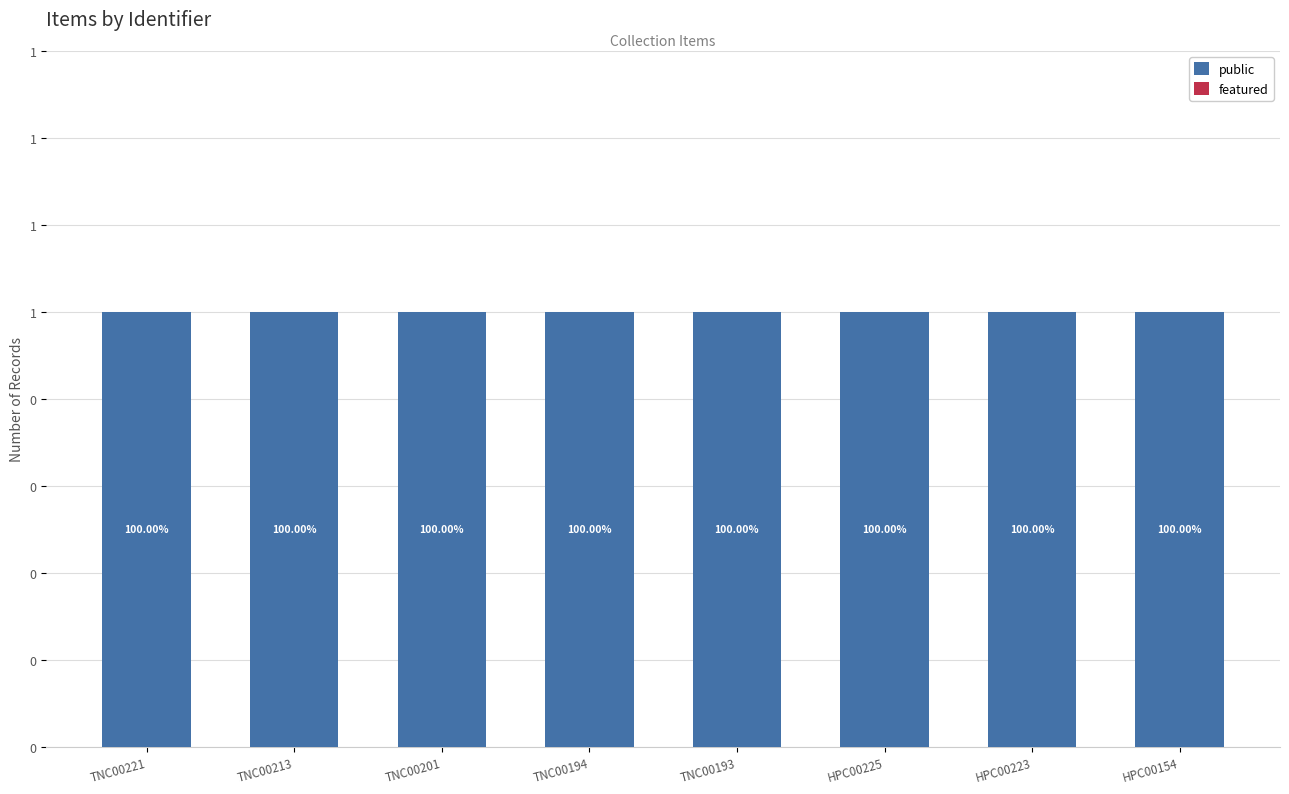

What is the greatest value displayed?

1